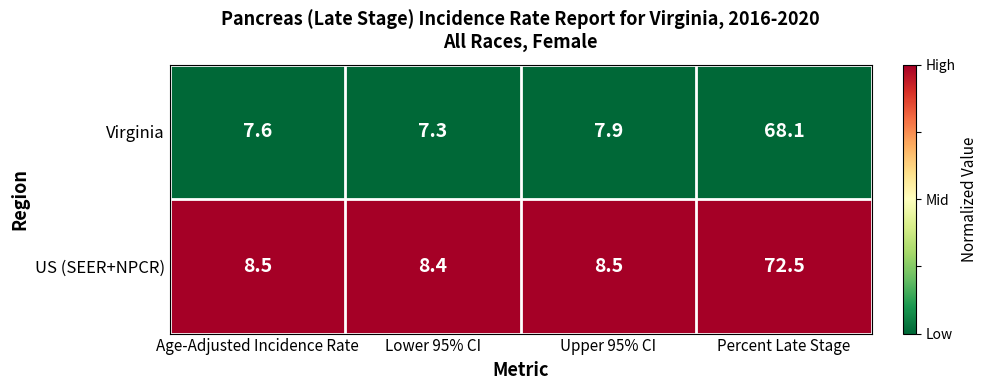

Which series has the widest spread of values?

US (SEER+NPCR)